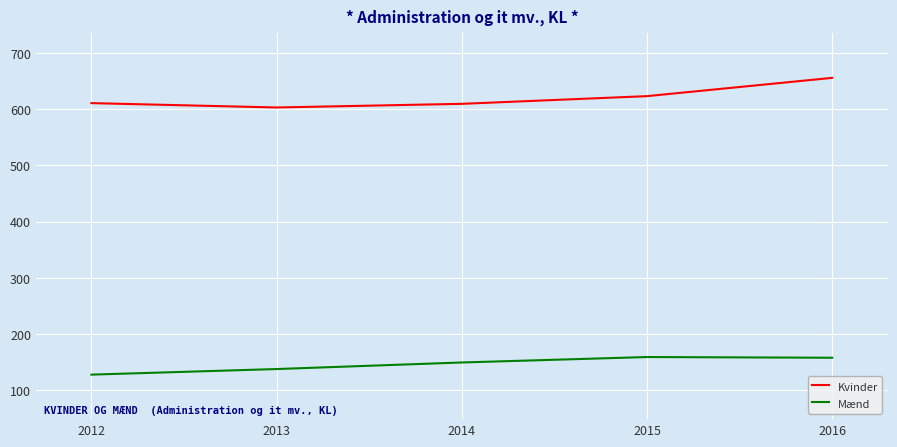

The Kvinder series shows 655.4 at 2016. True or false?

True